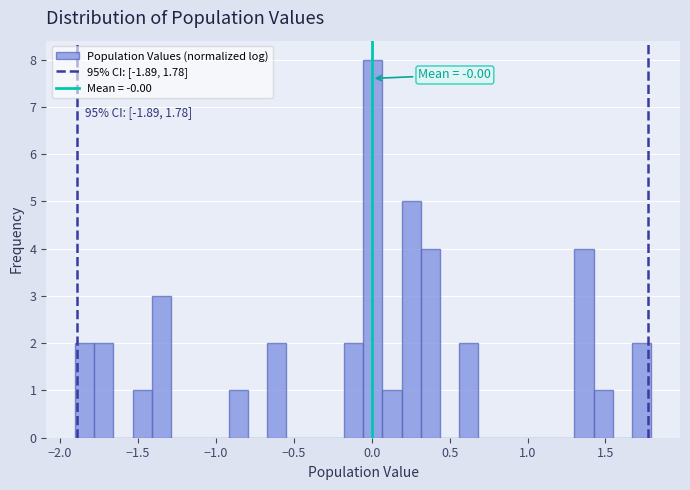

Around what value on the x-axis is the tallest bar? Give the approximate position of its centre, as read against the axis.

0.00